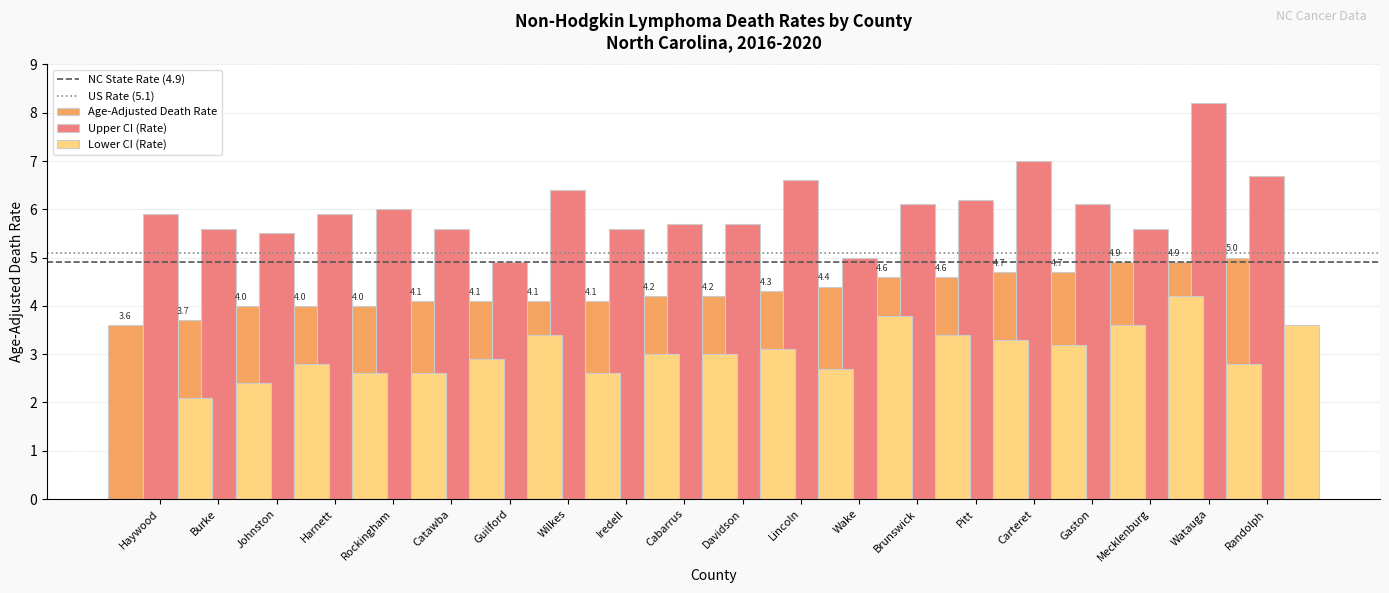

Is it true that Lower CI equals 2.6 at Catawba?

True